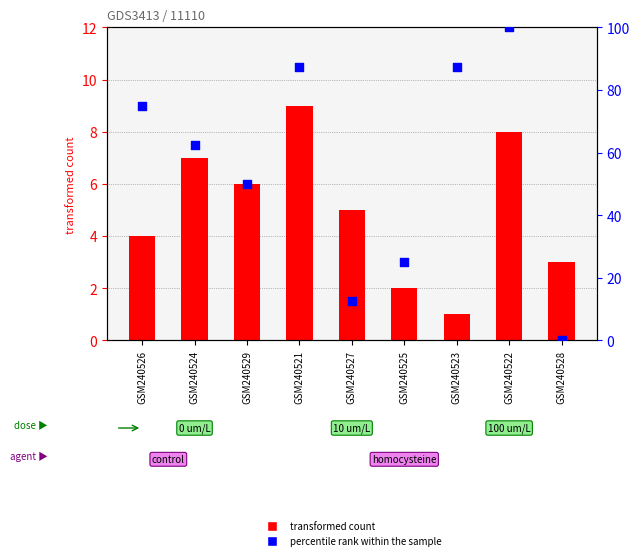

What is the total value across all series at GSM240527?

17.5